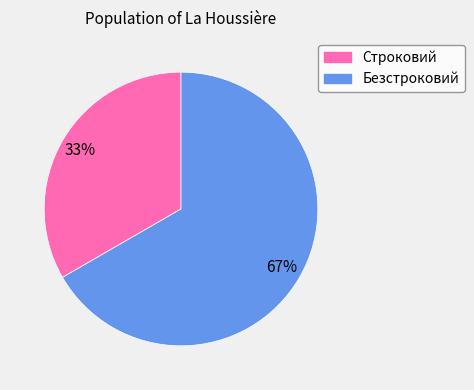

How many segments does this pie chart have?

2